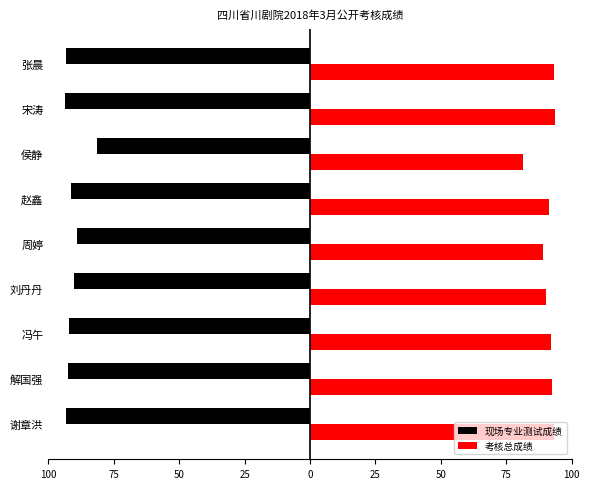

What are all the series names shown in the legend?

现场专业测试成绩, 考核总成绩